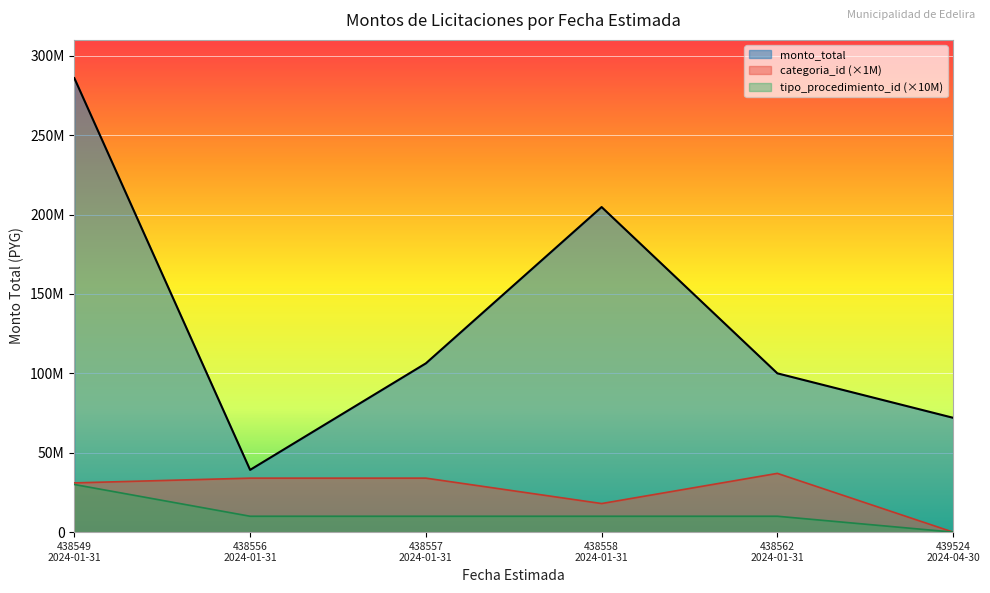

At which label is the value closest to 162559897?

438558 2024-01-31